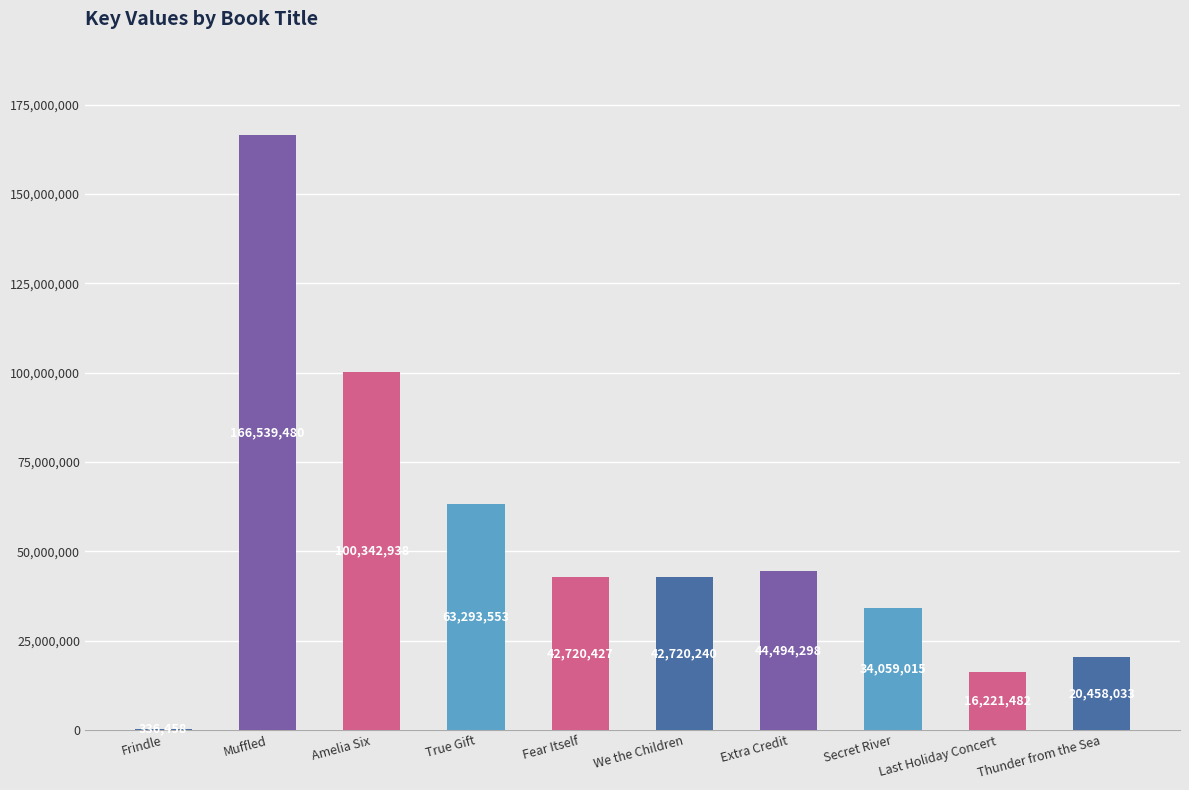

What is the label of the 6th bar from the left?

We the Children